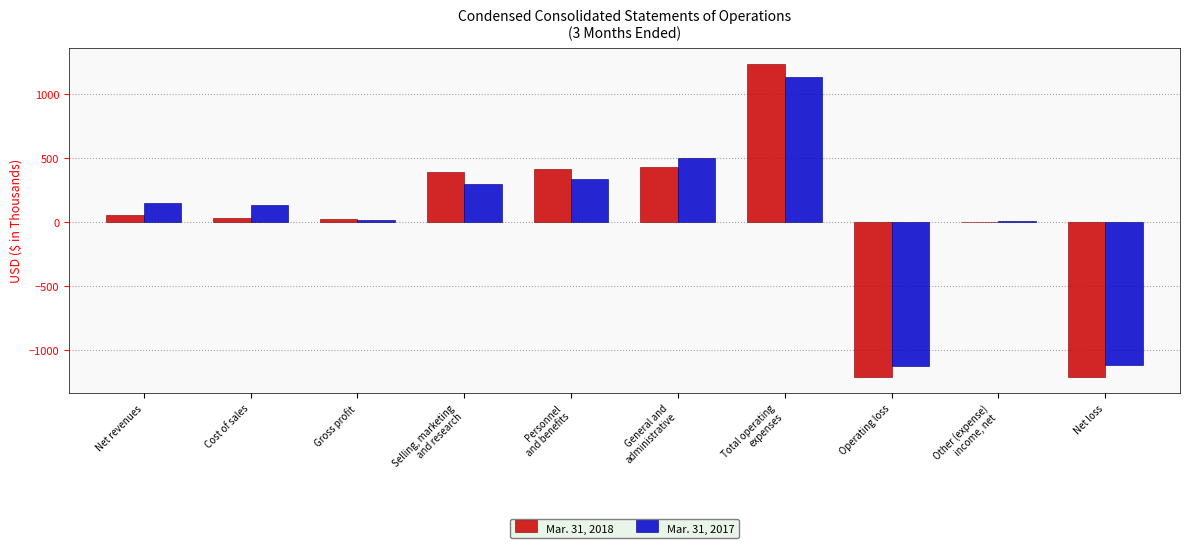

What is the maximum value for Mar. 31, 2018?

1238